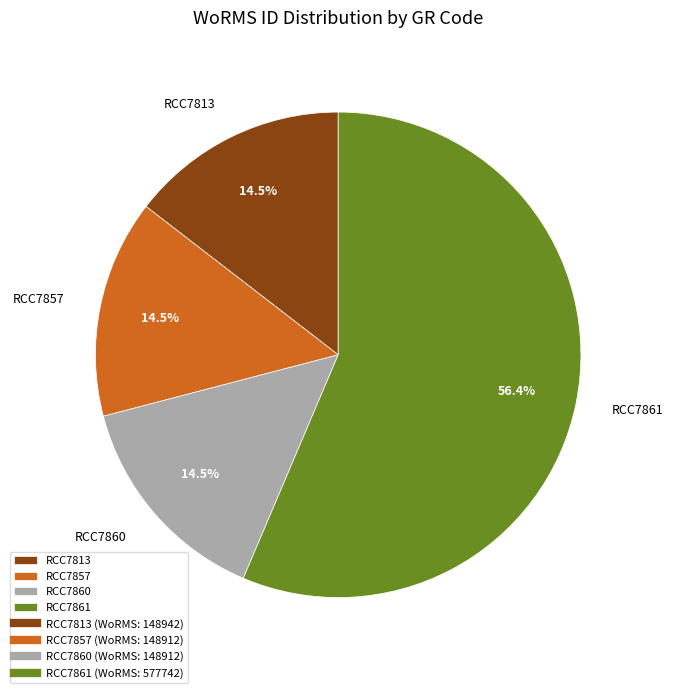

What is the ratio of the value at RCC7861 to the value at RCC7857?

3.9